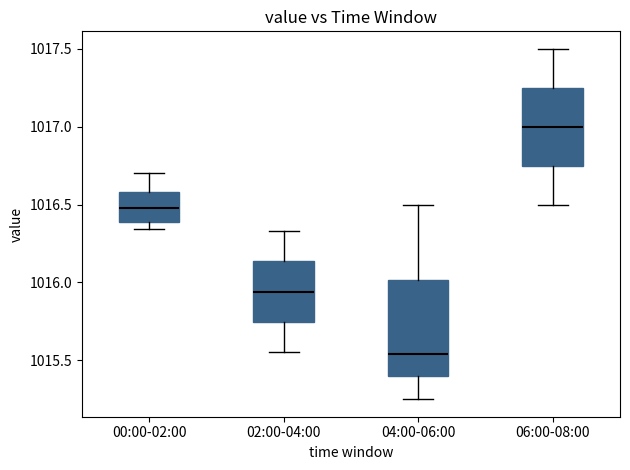

Which box's median line is the lowest?

04:00-06:00